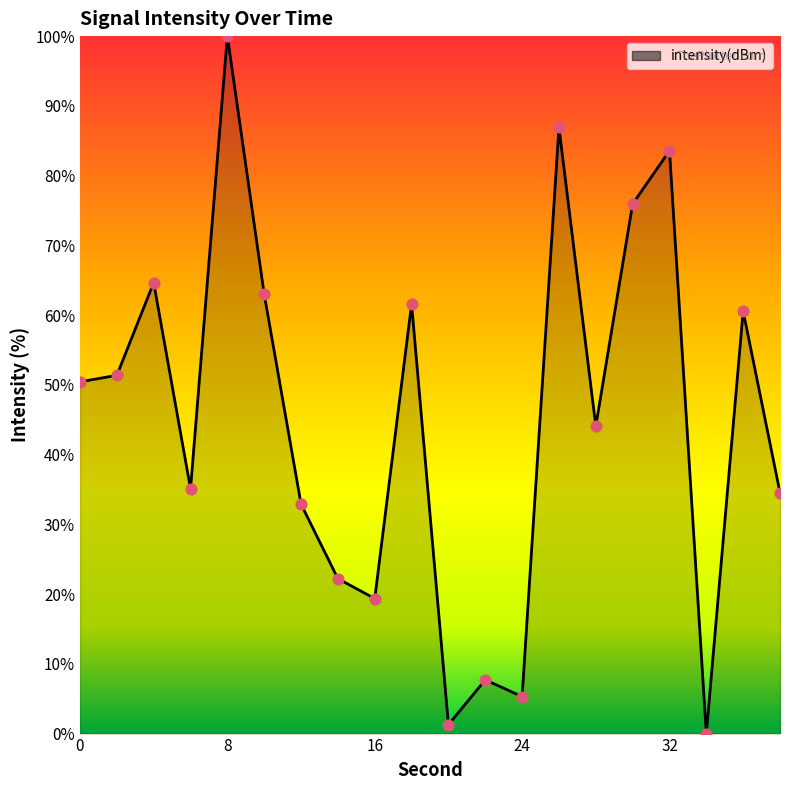

What is the difference between the maximum and minimum values?

100.0